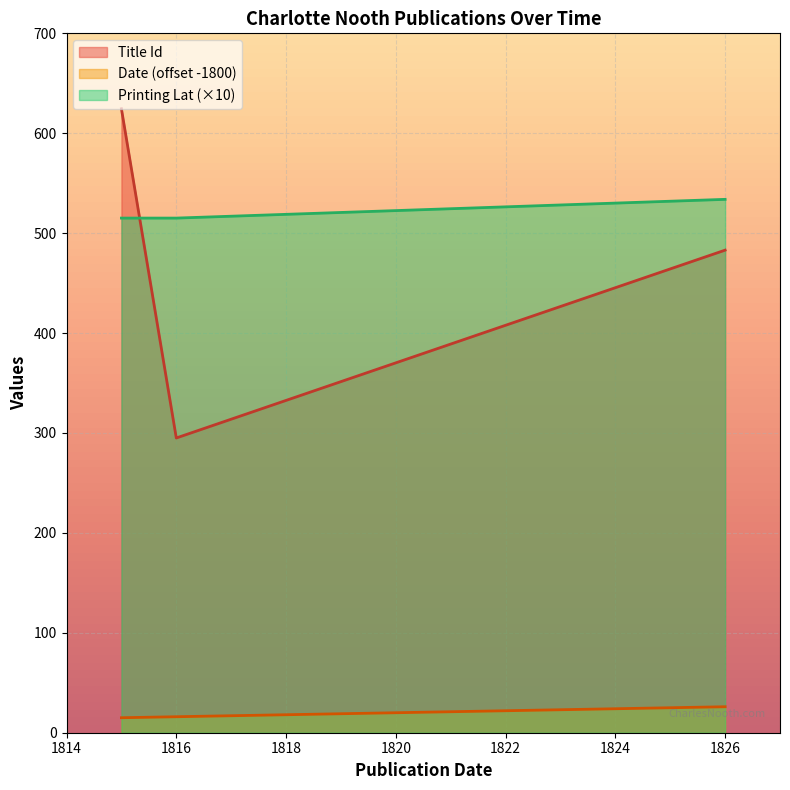

What is the maximum value for Title Id?

624.5